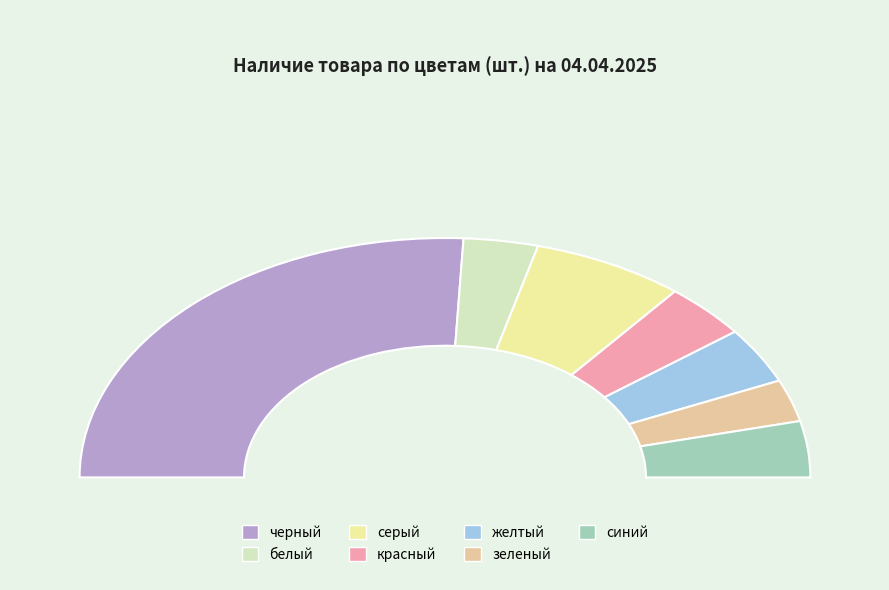

Which slice is the largest?

черный